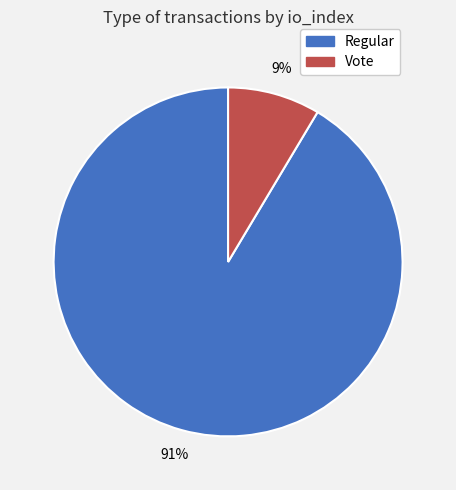

To the nearest percent, what is the average slice percentage?

50%